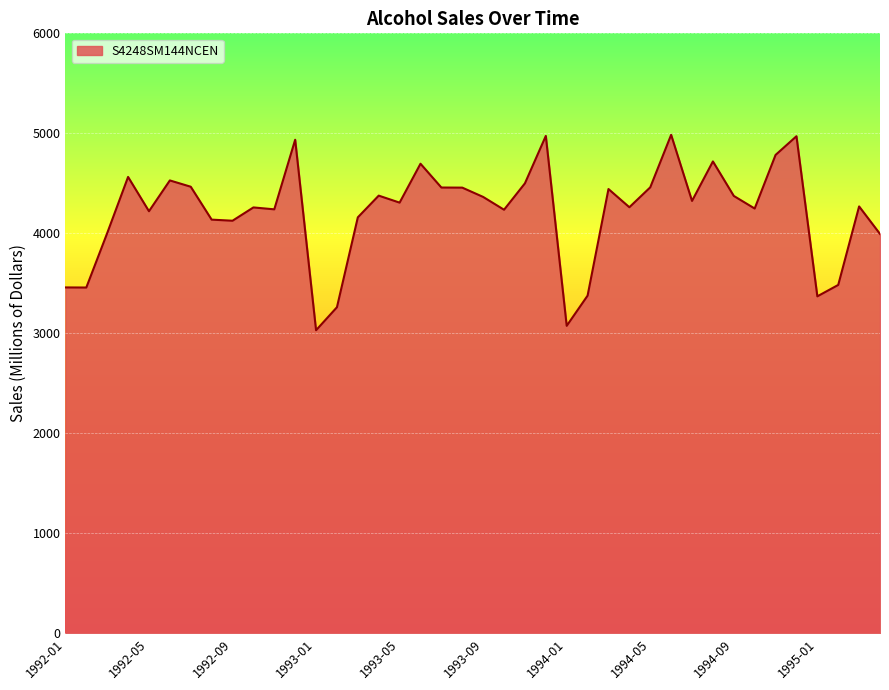

What is the maximum value shown in the chart?

4985